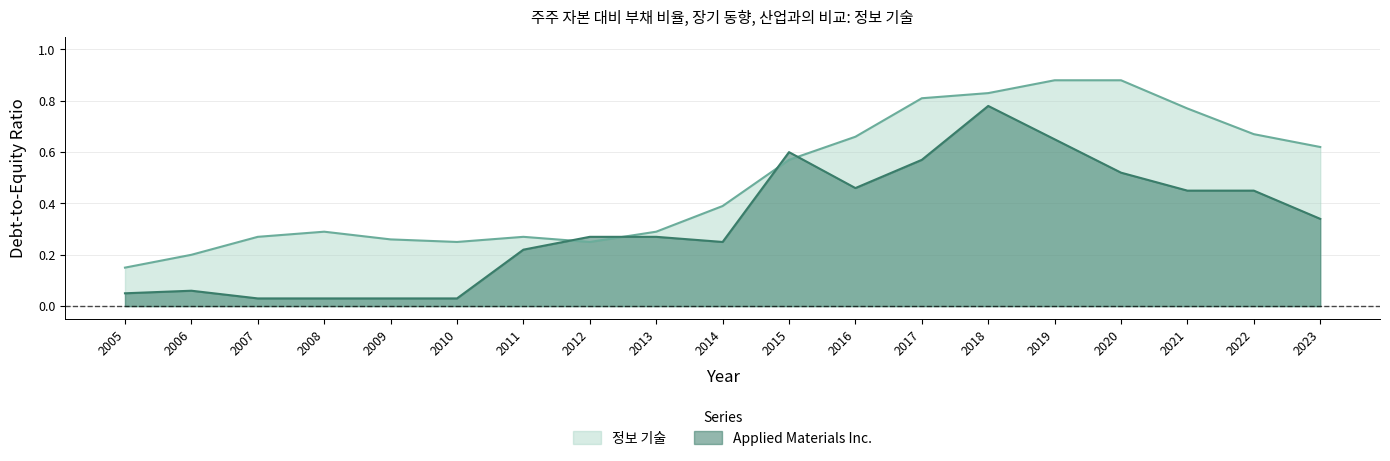

Reading left to right, what are all the values shown in this chart?

Applied Materials Inc.: 0.1	0.1	0.0	0.0	0.0	0.0	0.2	0.3	0.3	0.2	0.6	0.5	0.6	0.8	0.7	0.5	0.5	0.5	0.3
정보 기술: 0.1	0.2	0.3	0.3	0.3	0.2	0.3	0.2	0.3	0.4	0.6	0.7	0.8	0.8	0.9	0.9	0.8	0.7	0.6